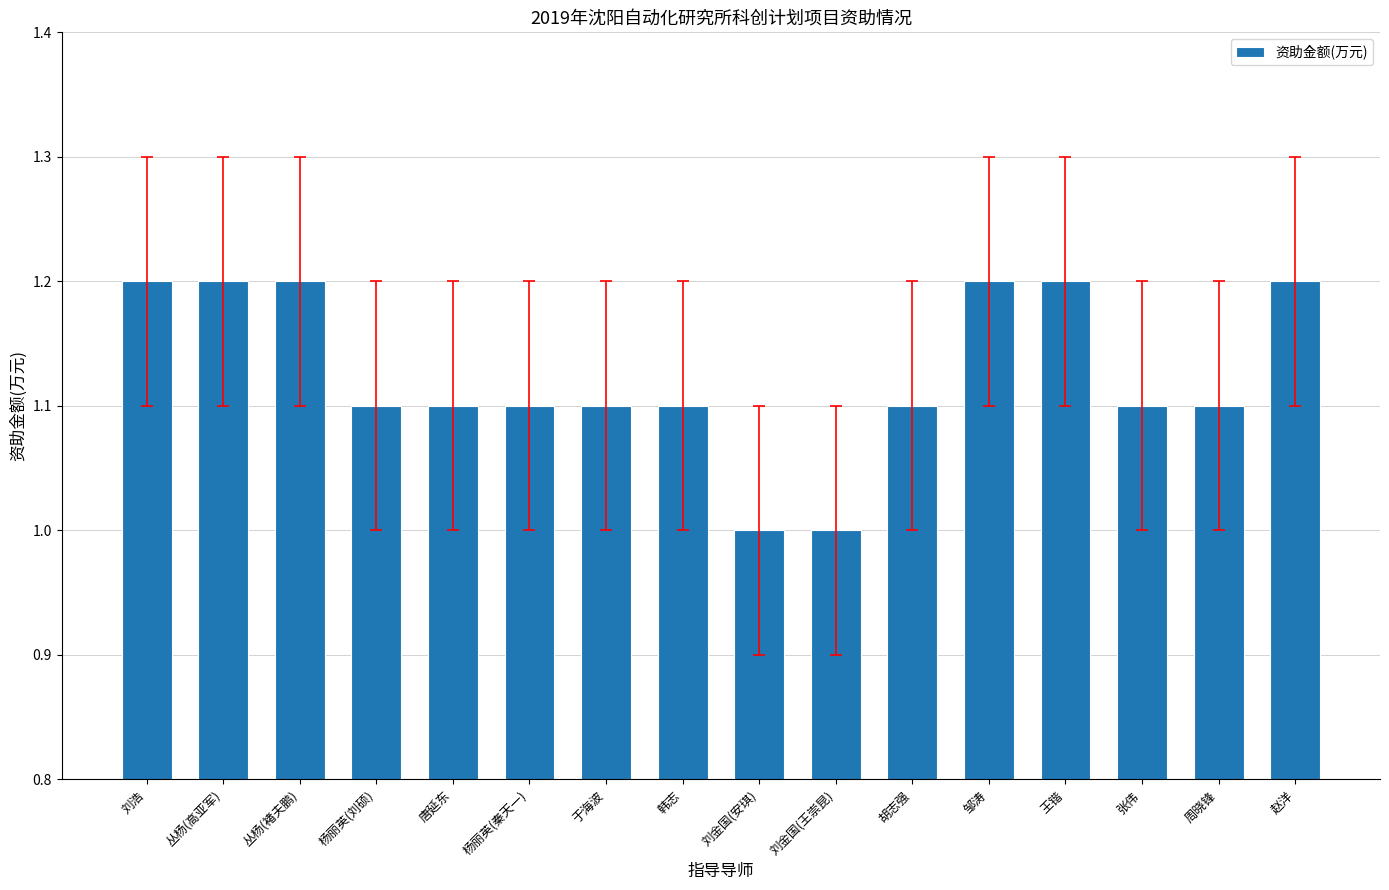

What is the approximate value at 丛杨(褚夫鹏)?

1.2